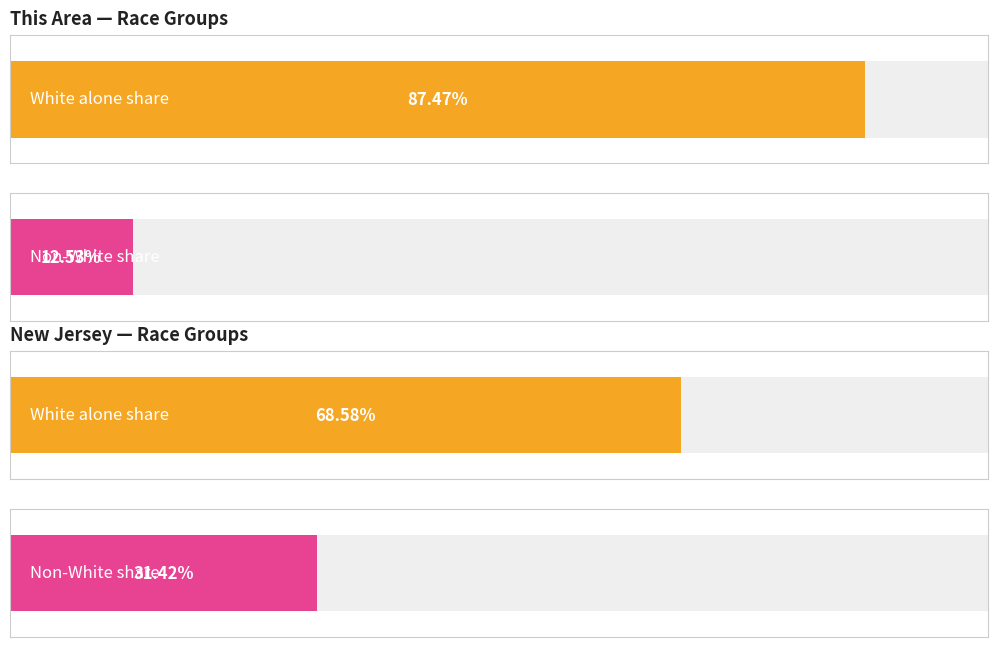

At which category is the sum across all series the highest?

White alone